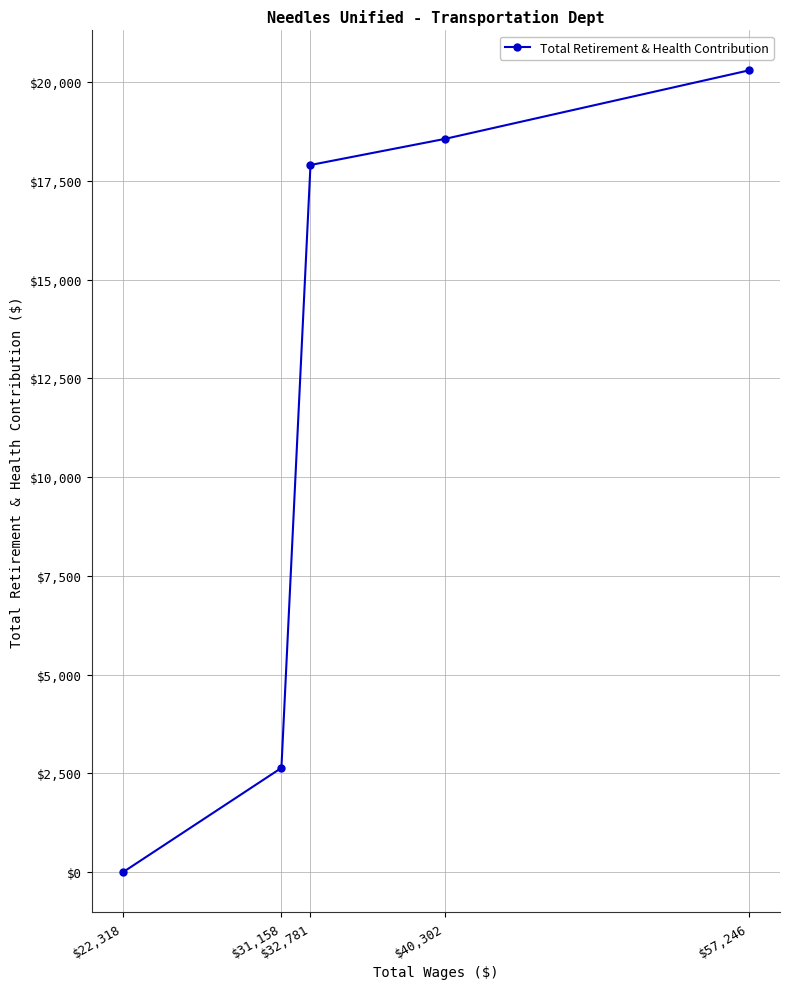

Reading left to right, extract all data points from this chart.

$22,318=0	$31,158=2638	$32,781=17901	$40,302=18563	$57,246=20295